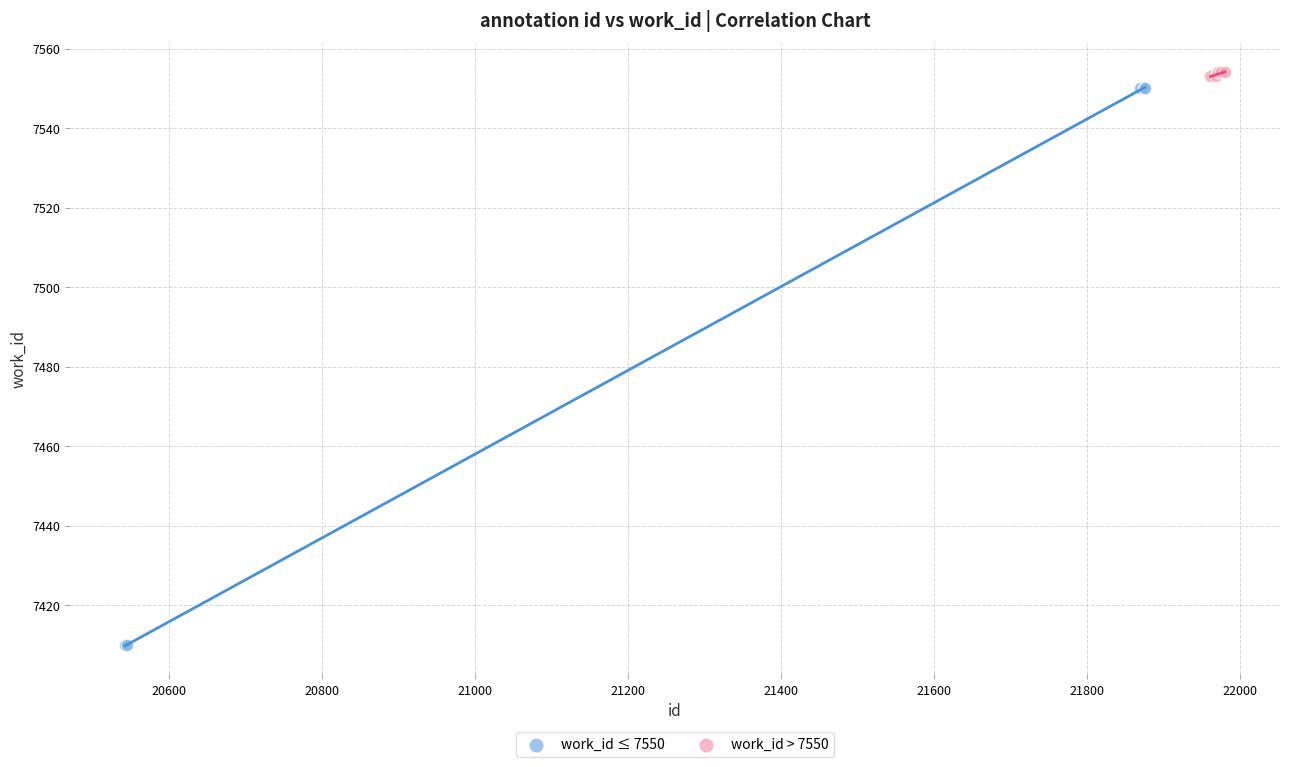

Which series contains the lowest Y value?

work_id ≤ 7550